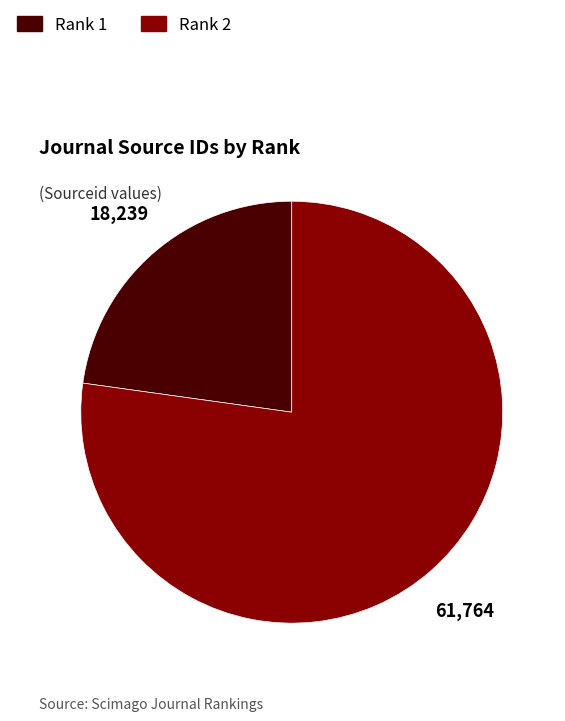

Is there any slice that represents more than half of the pie?

Yes